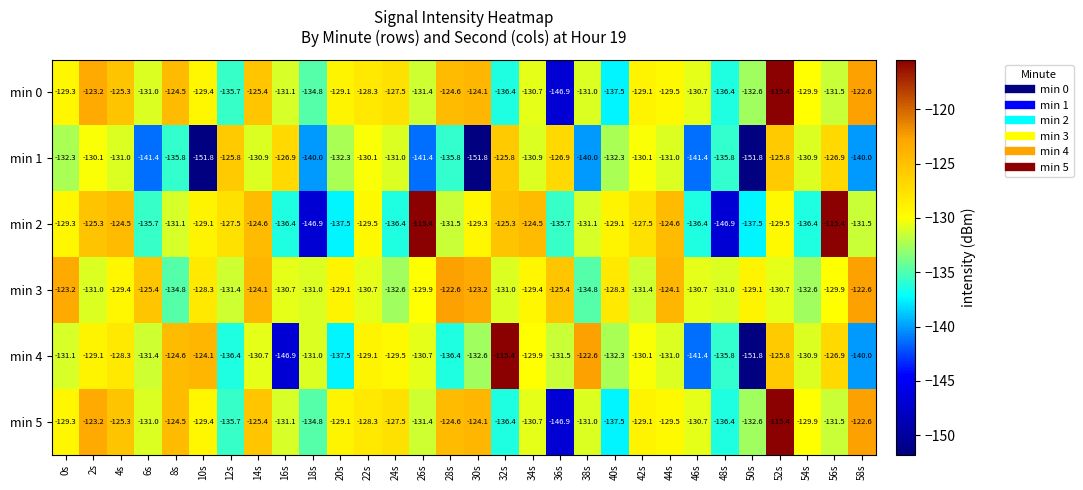

What is the difference between the second highest and second lowest values in the min 2 series?

31.5